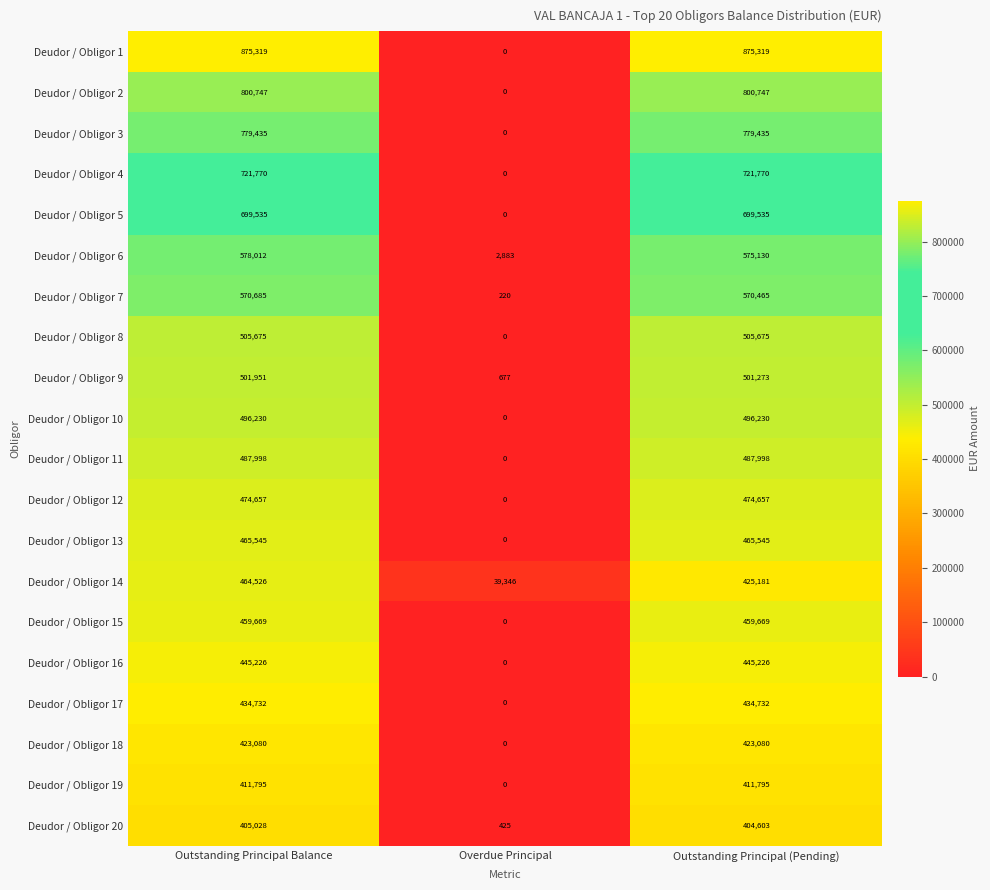

What is the maximum value shown in the chart?

875319